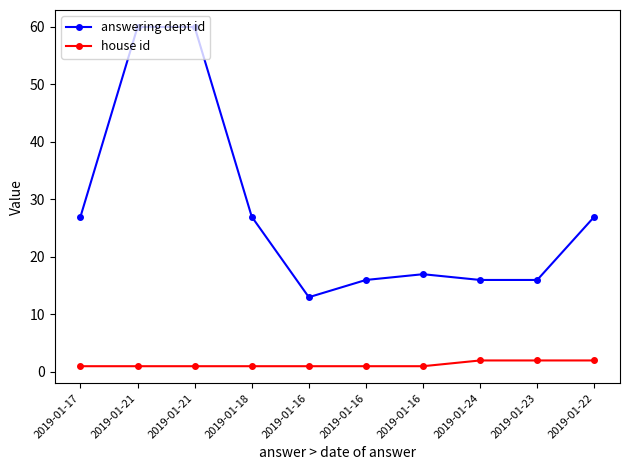

Is it true that house id equals 0 at 2019-01-21?

False